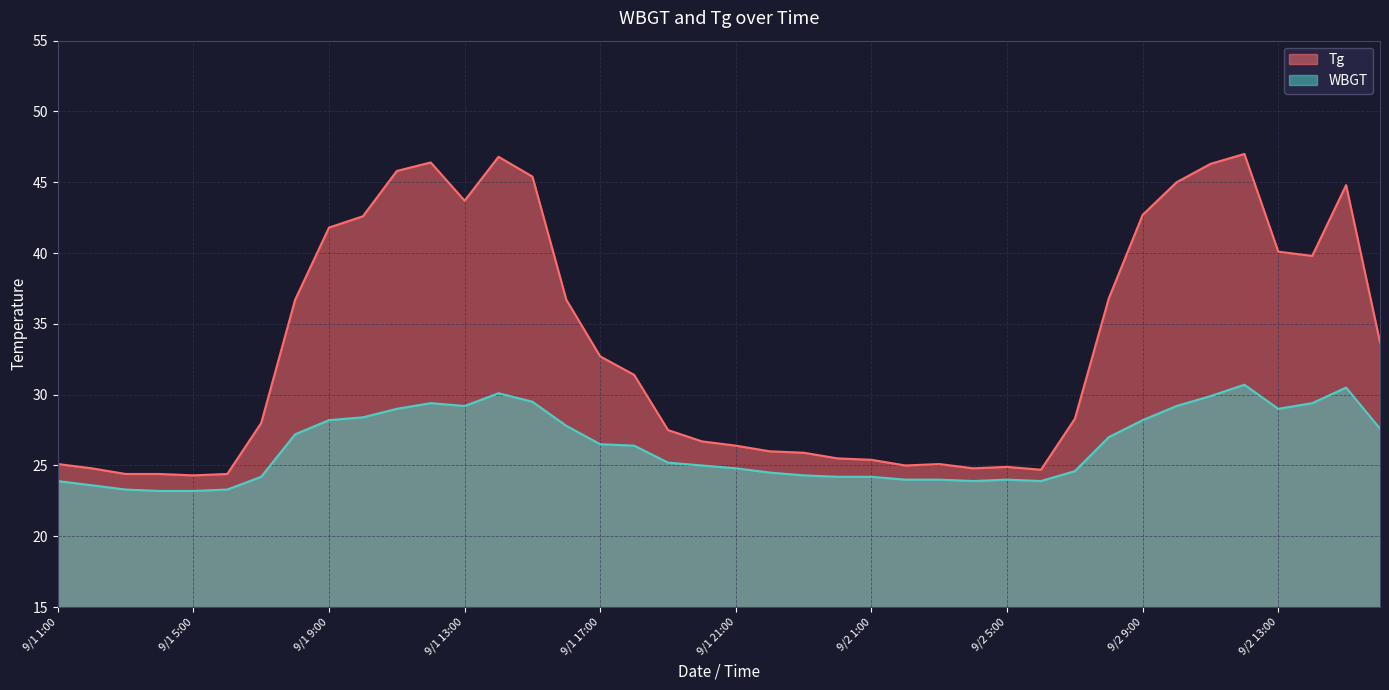

What position from the left is 9/2 14:00?

38